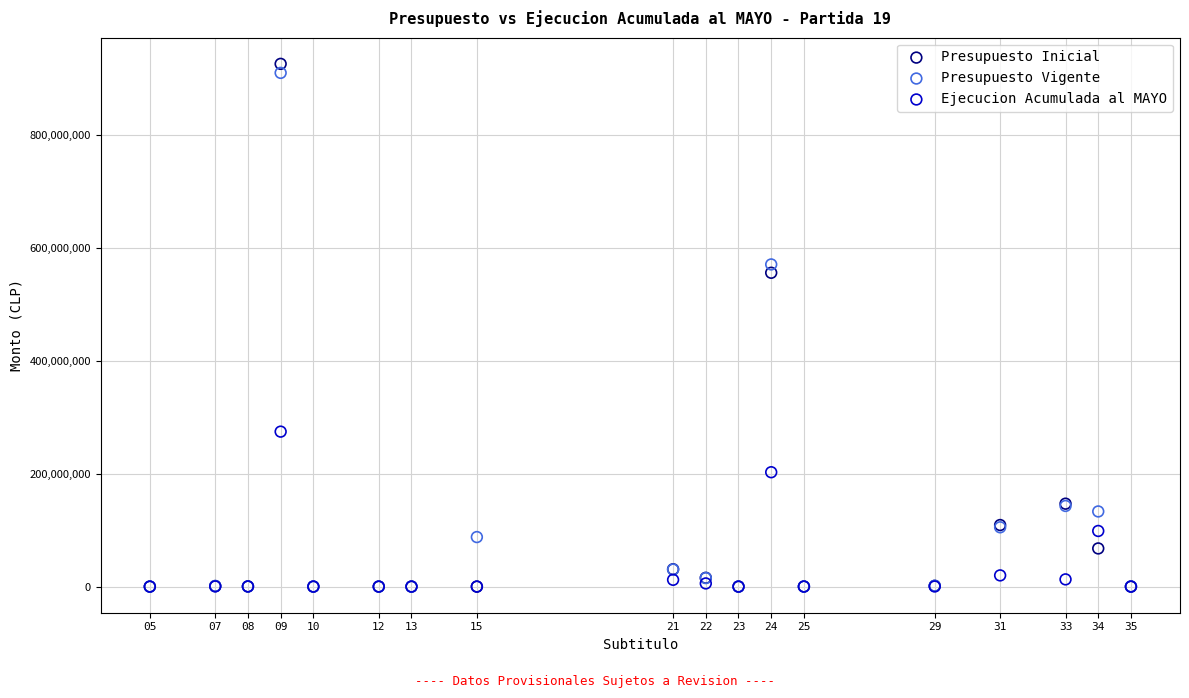

What are all the series names shown in the legend?

Presupuesto Inicial, Presupuesto Vigente, Ejecucion Acumulada al MAYO